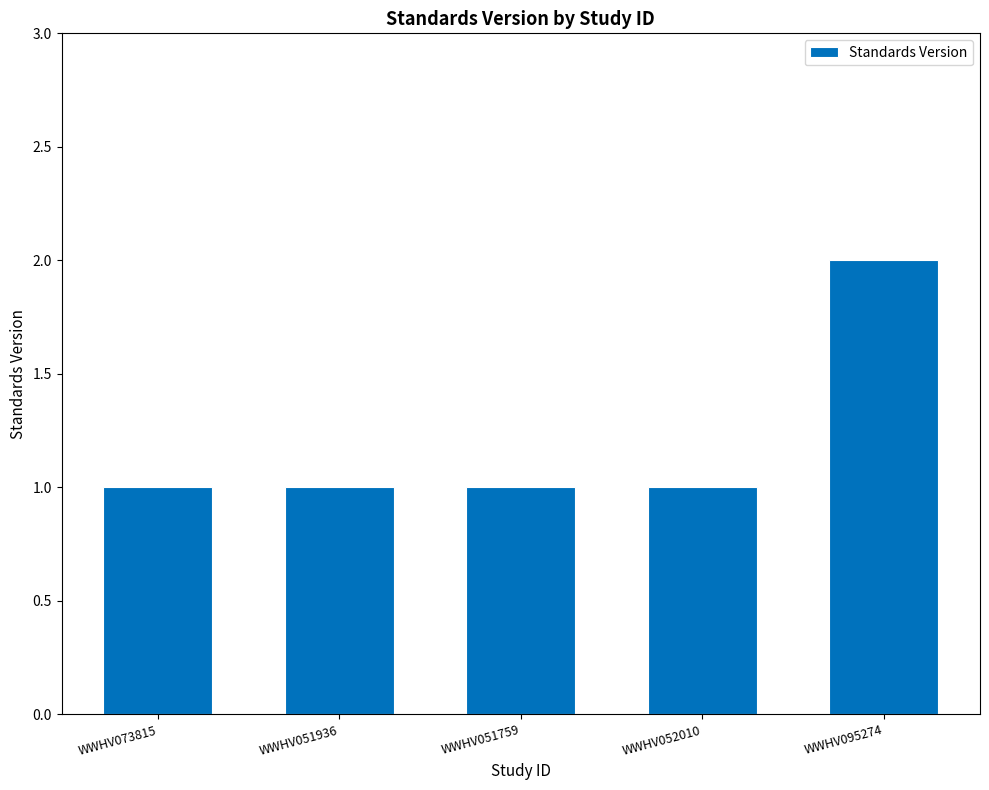

What is the difference between the maximum and minimum values?

1